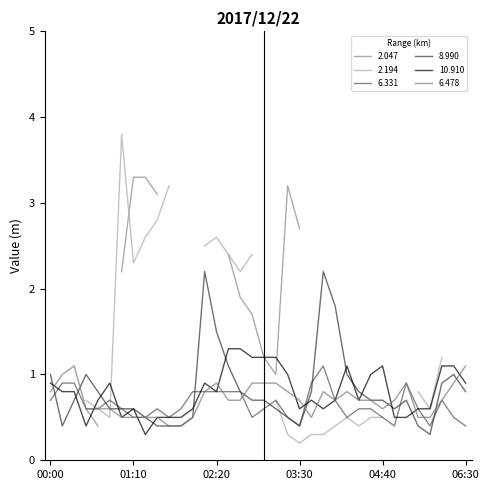

True or false: 6.478 has a value of 0.3 at 01:10.

False